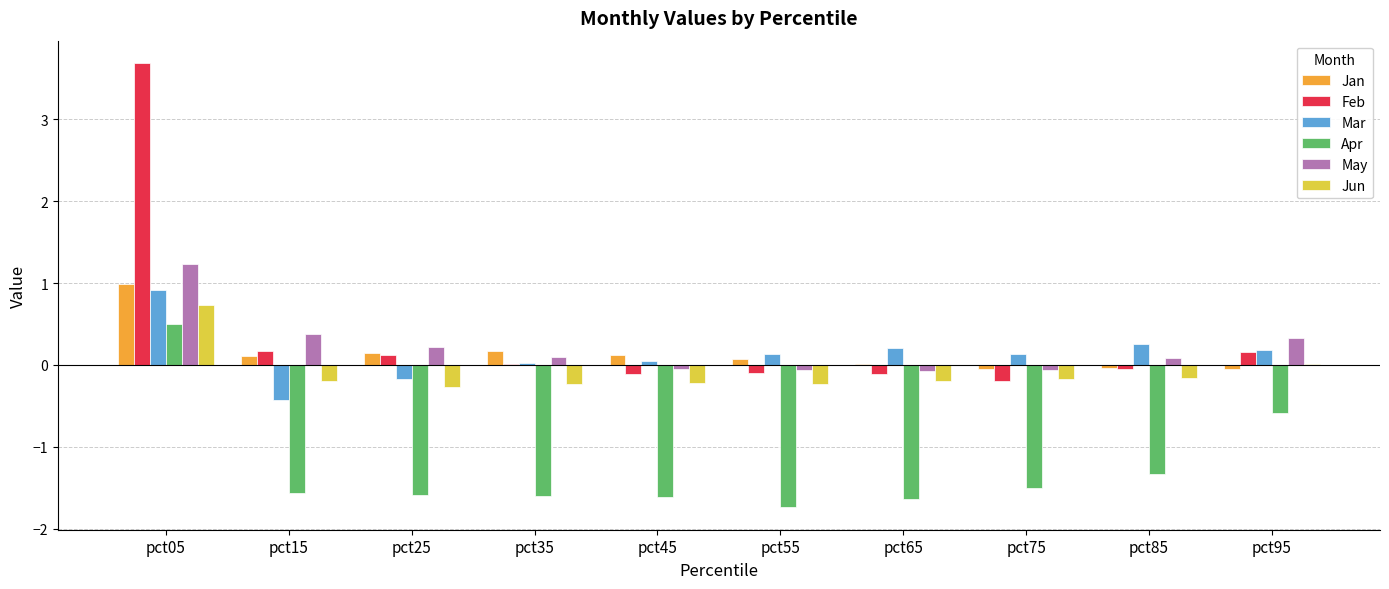

At which label does Apr reach its peak?

pct05